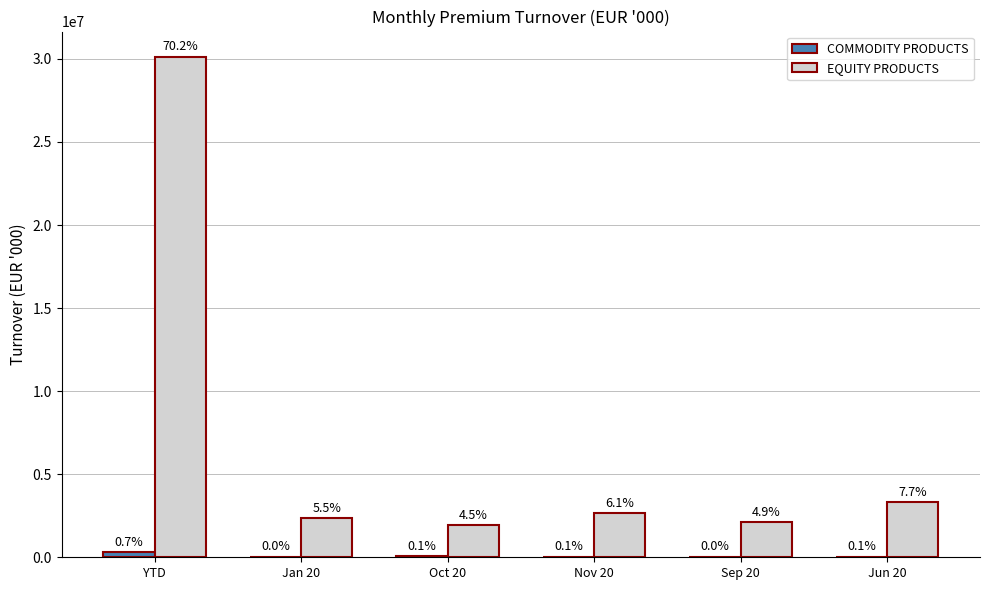

Are the bars horizontal?

No